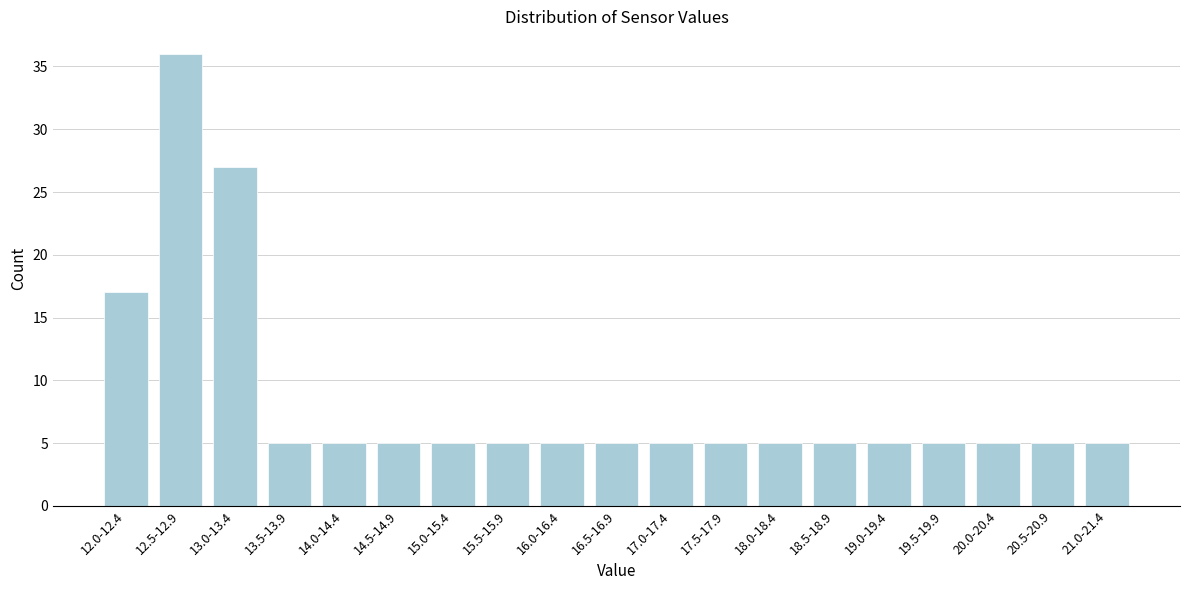

Reading left to right, what are all the values shown in this chart?

12.0-12.4=17	12.5-12.9=36	13.0-13.4=27	13.5-13.9=5	14.0-14.4=5	14.5-14.9=5	15.0-15.4=5	15.5-15.9=5	16.0-16.4=5	16.5-16.9=5	17.0-17.4=5	17.5-17.9=5	18.0-18.4=5	18.5-18.9=5	19.0-19.4=5	19.5-19.9=5	20.0-20.4=5	20.5-20.9=5	21.0-21.4=5